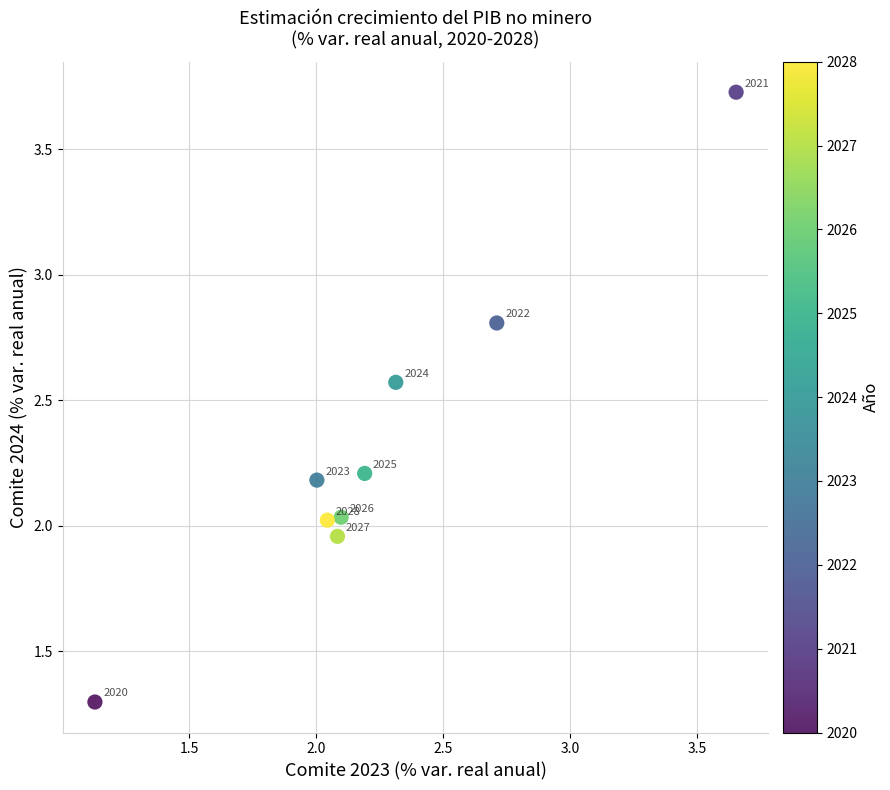

What is the average Y value?

2.3